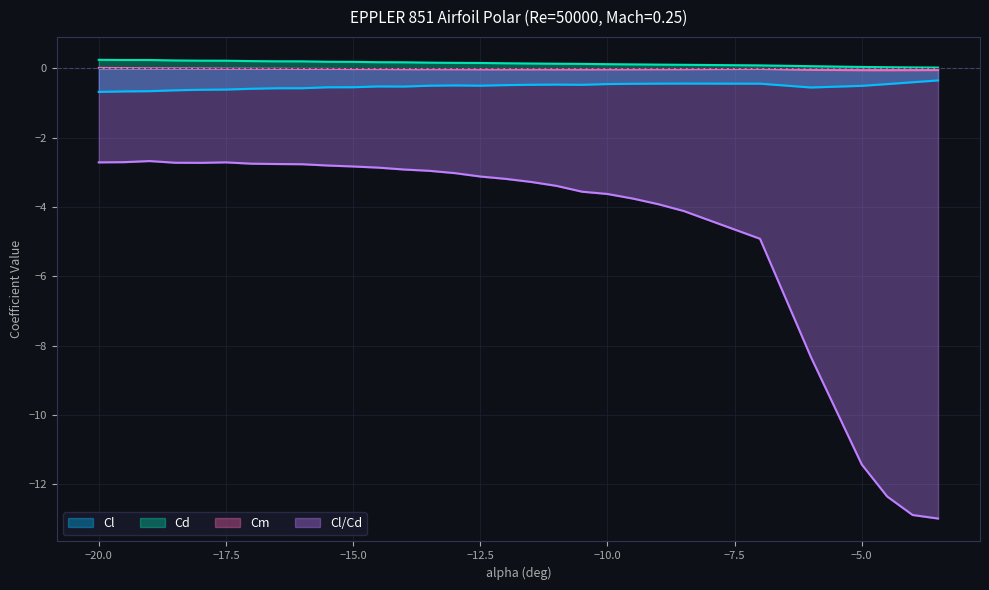

What are all the series names shown in the legend?

Cl, Cd, Cm, Cl/Cd